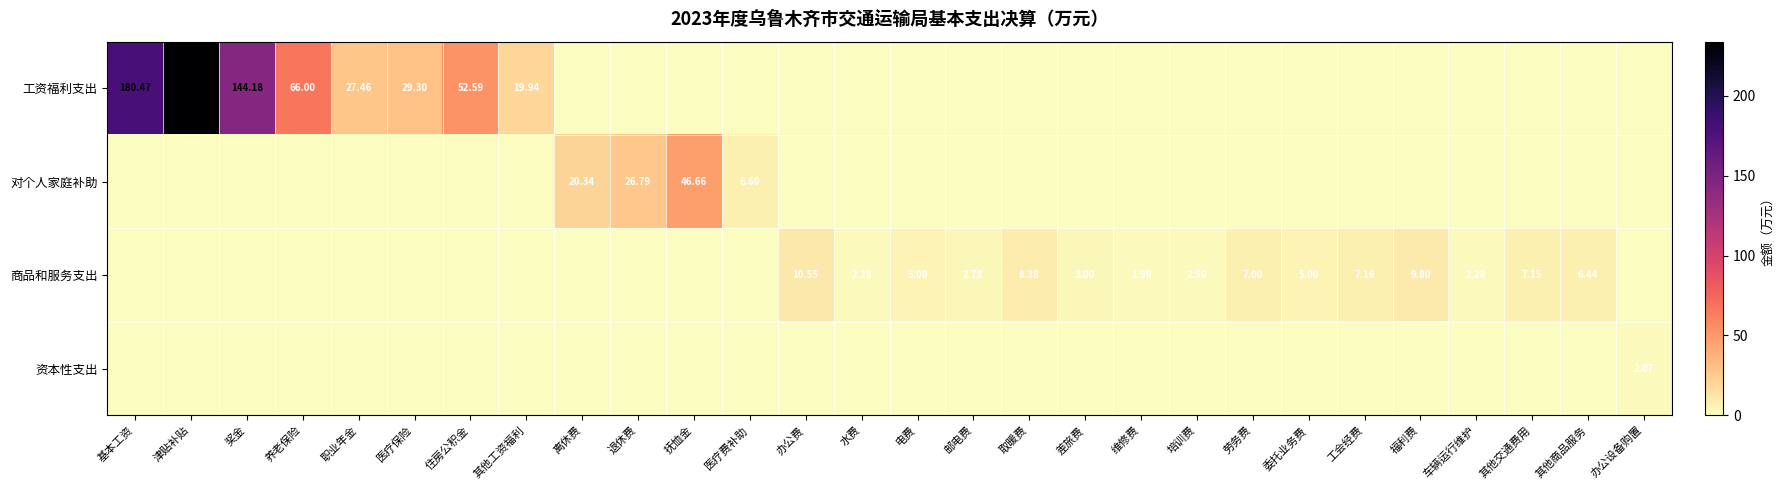

What is the average value of the 对个人家庭补助 series?

3.6